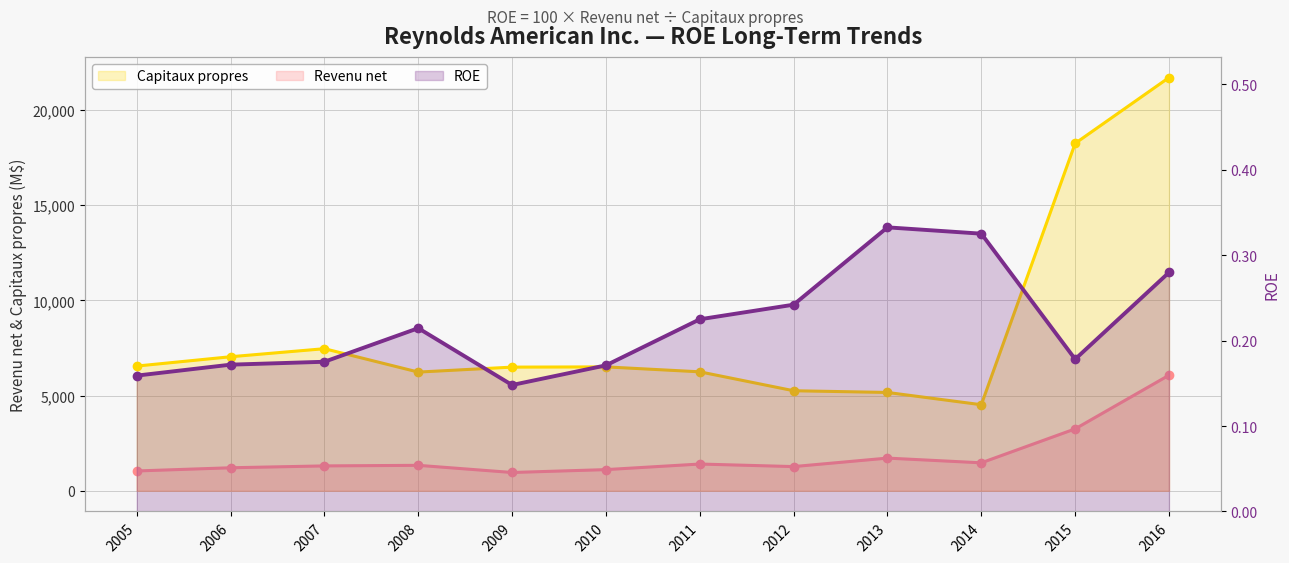

Which series has the largest range (max minus min)?

Capitaux propres